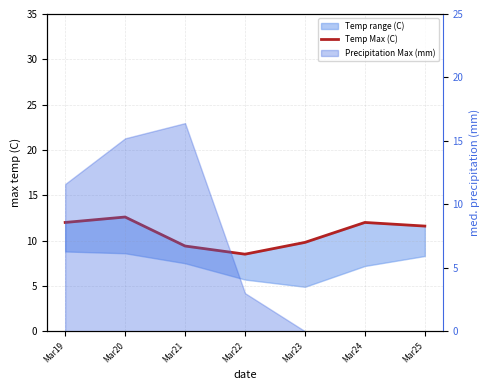

At which label is the value closest to 10?

Mar23